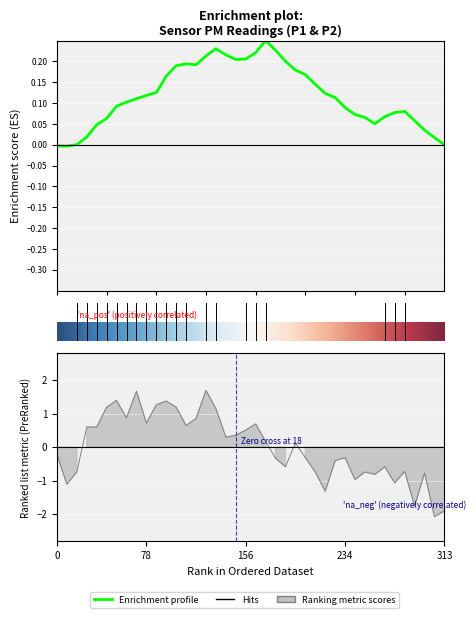

Reading left to right, list all the values displayed in this chart.

-0.2	-1.1	-0.7	0.6	0.6	1.2	1.4	0.9	1.7	0.7	1.3	1.4	1.2	0.6	0.9	1.7	1.1	0.3	0.4	0.5	0.7	0.2	-0.3	-0.6	0.1	-0.3	-0.7	-1.3	-0.4	-0.3	-1.0	-0.7	-0.8	-0.6	-1.1	-0.7	-1.7	-0.8	-2.1	-1.9